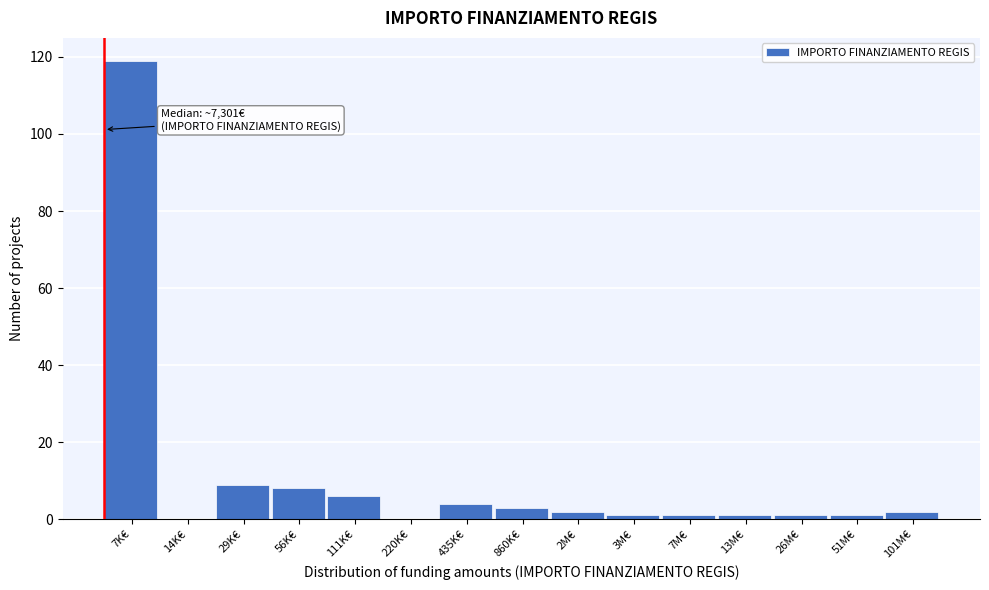

Reading right to left, extract all data points from this chart.

101M€=2	51M€=1	26M€=1	13M€=1	7M€=1	3M€=1	2M€=2	860K€=3	435K€=4	220K€=0	111K€=6	56K€=8	29K€=9	14K€=0	7K€=119